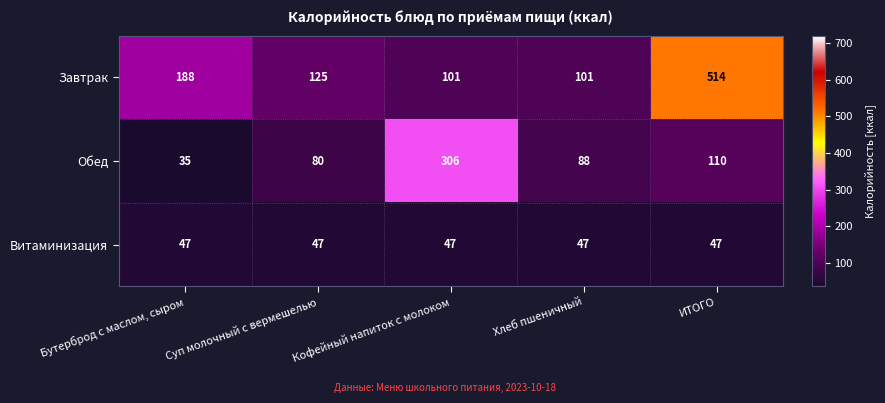

What is the average value of the Обед series?

124